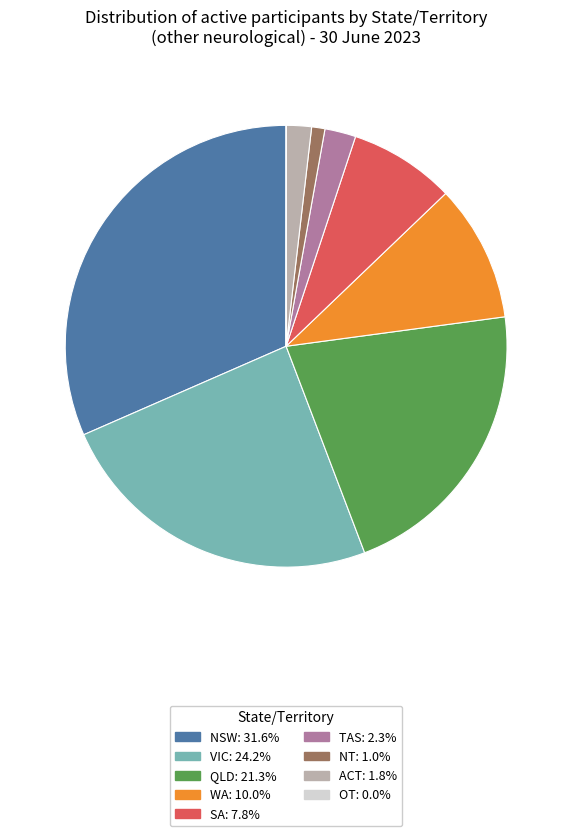

Is there any slice that represents more than half of the pie?

No